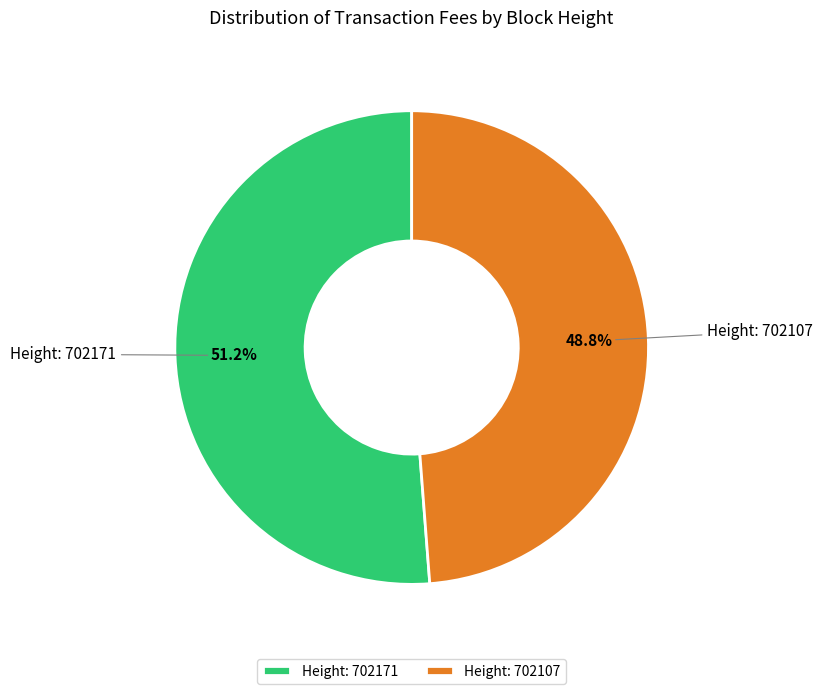

What is the largest slice in the pie chart?

Height: 702171